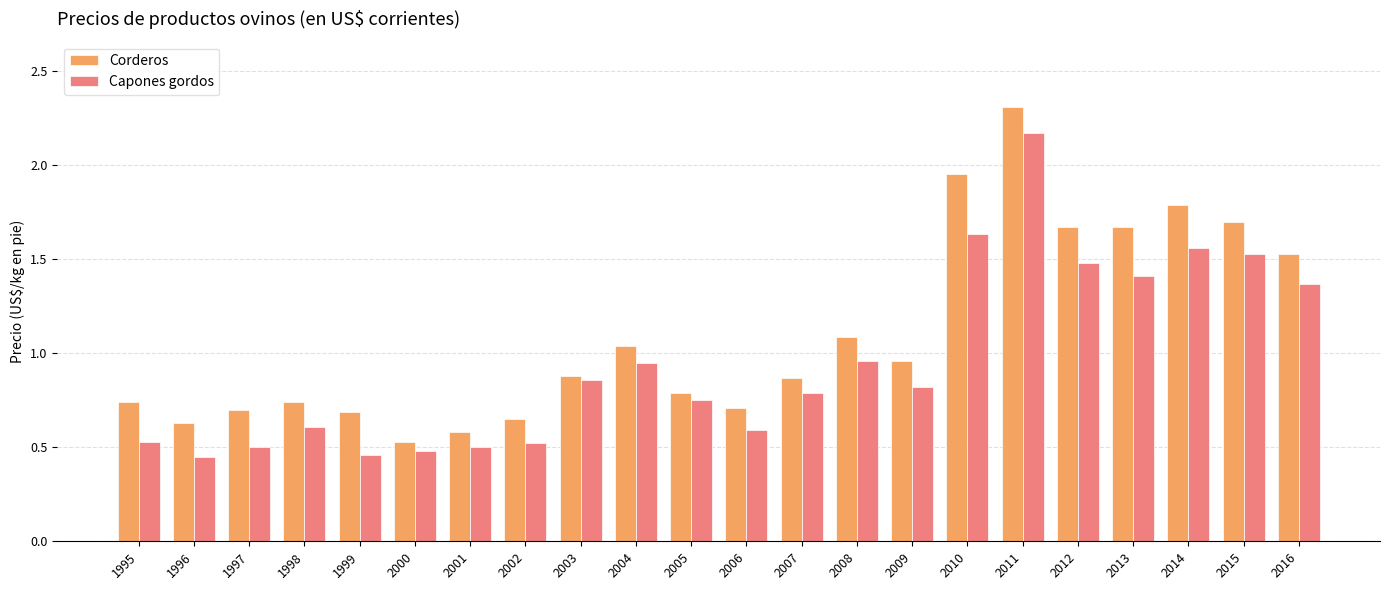

What is the sum of all Corderos values?

24.2